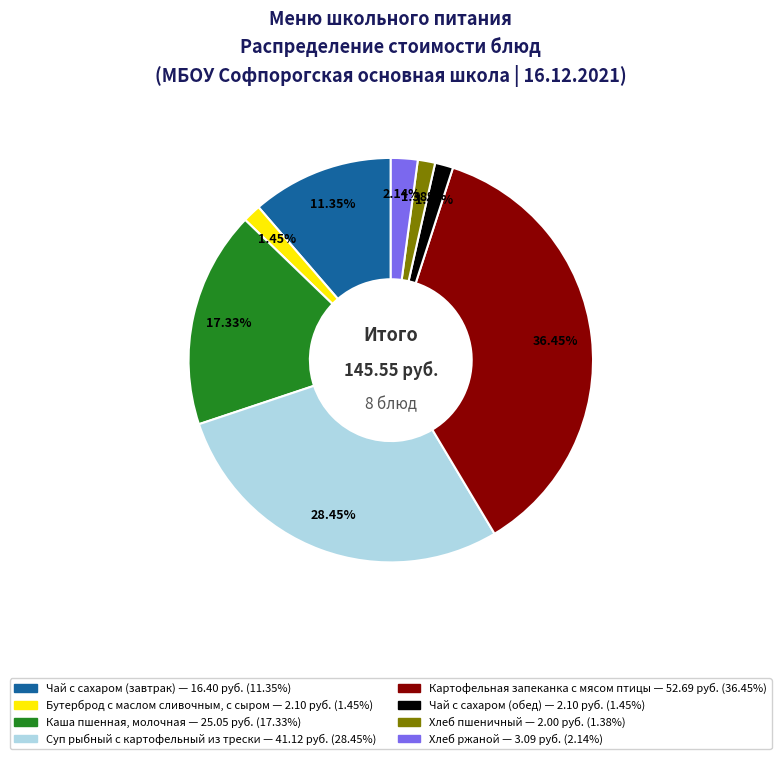

Approximately how many times larger is the value at Чай с сахаром (завтрак) compared to Хлеб пшеничный?

8.2